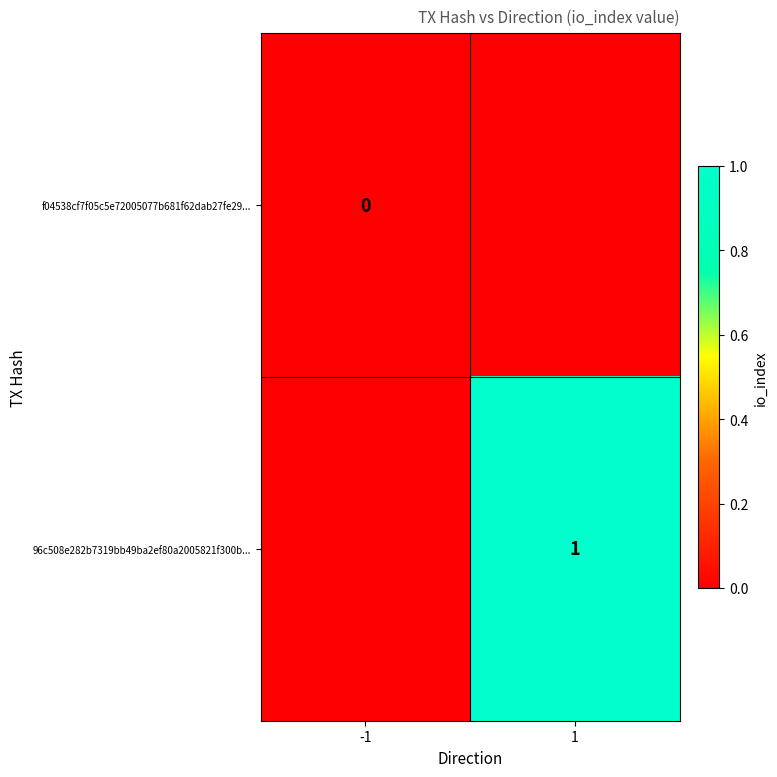

How many positive values does the 96c508e282b7319bb49ba2ef80a2005821f300b... series have?

1